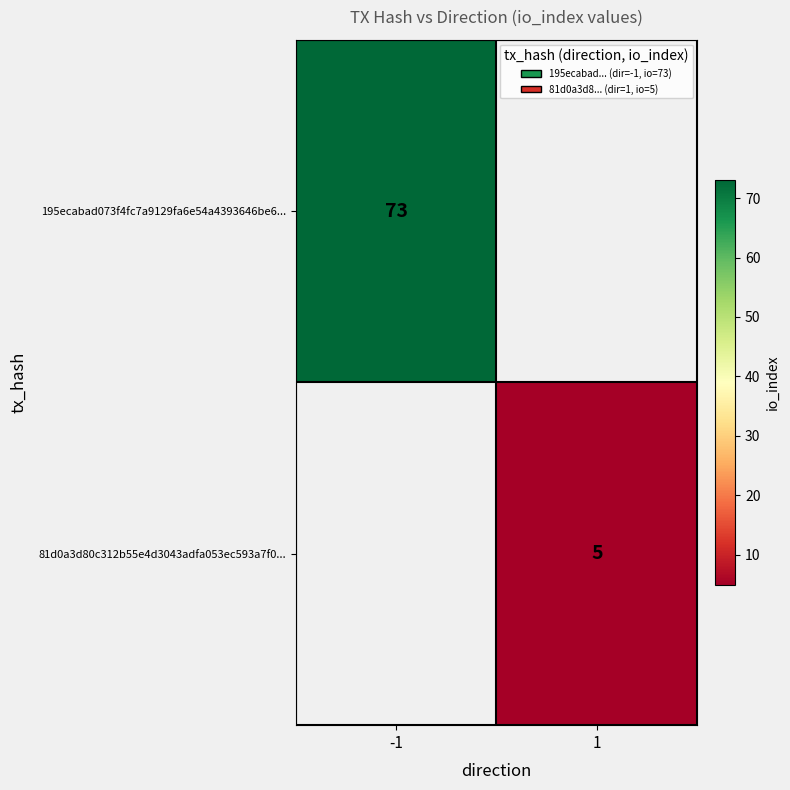

The value of 195ecabad073f4fc7a9129fa6e54a4393646be6... at -1 is 50. True or false?

False